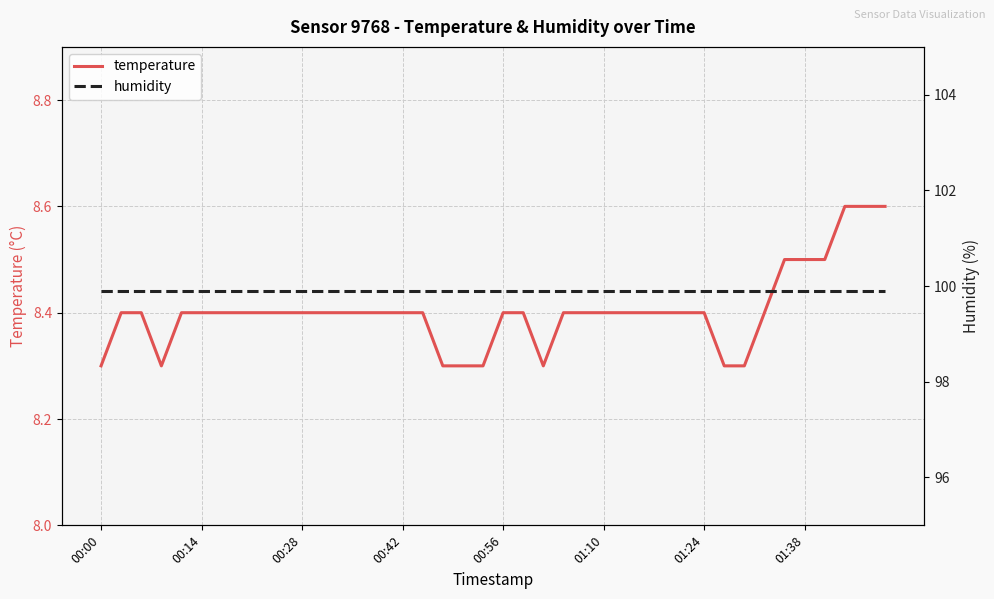

What is the maximum value for temperature?

8.6